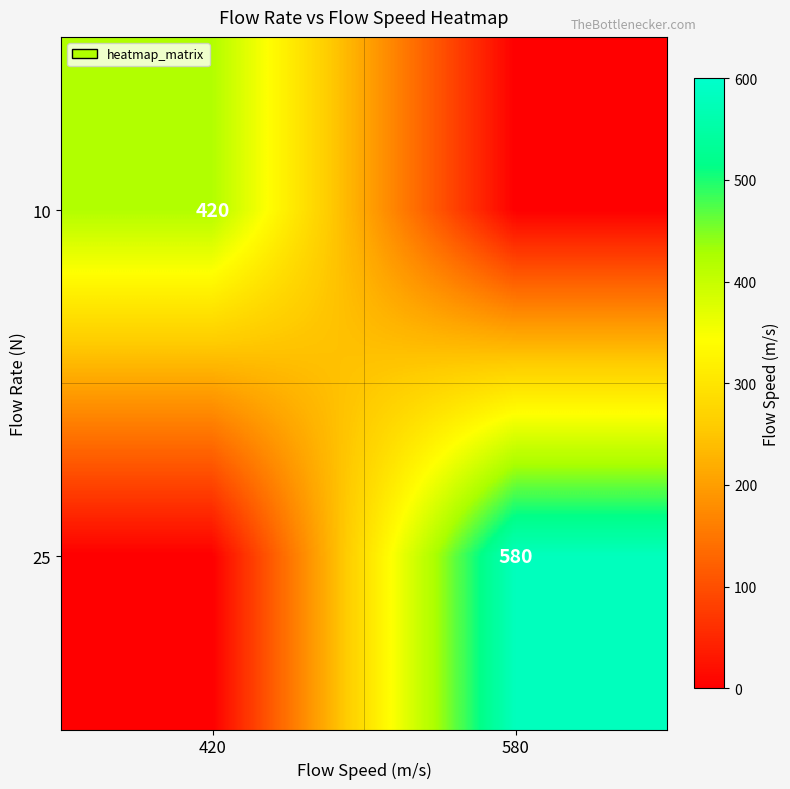

The 25 series shows 580 at 580. True or false?

True